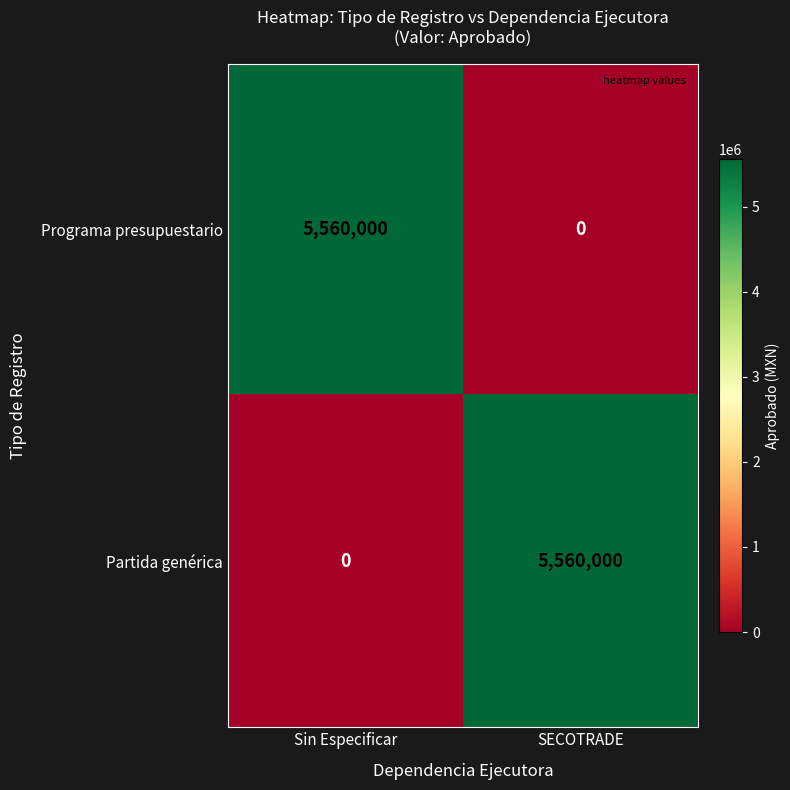

At which label does Programa presupuestario reach its peak?

Sin Especificar